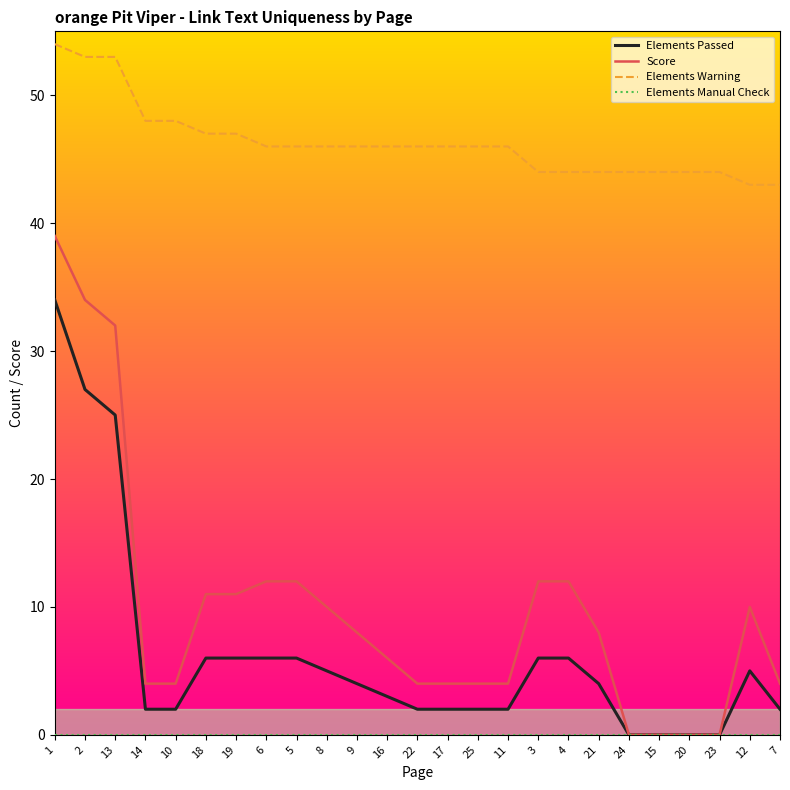

Which series has the largest total across all categories?

Elements Warning